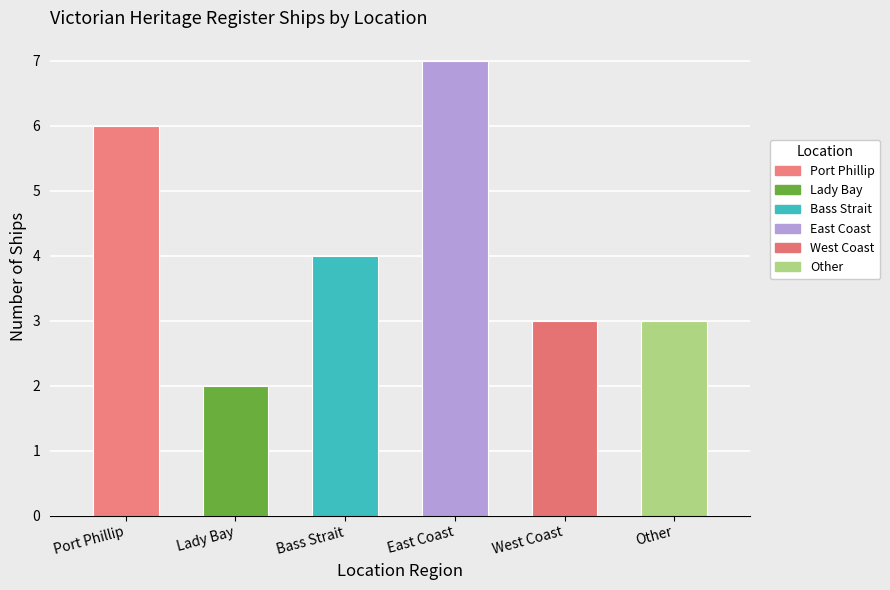

Between East Coast and Other, which is larger?

East Coast